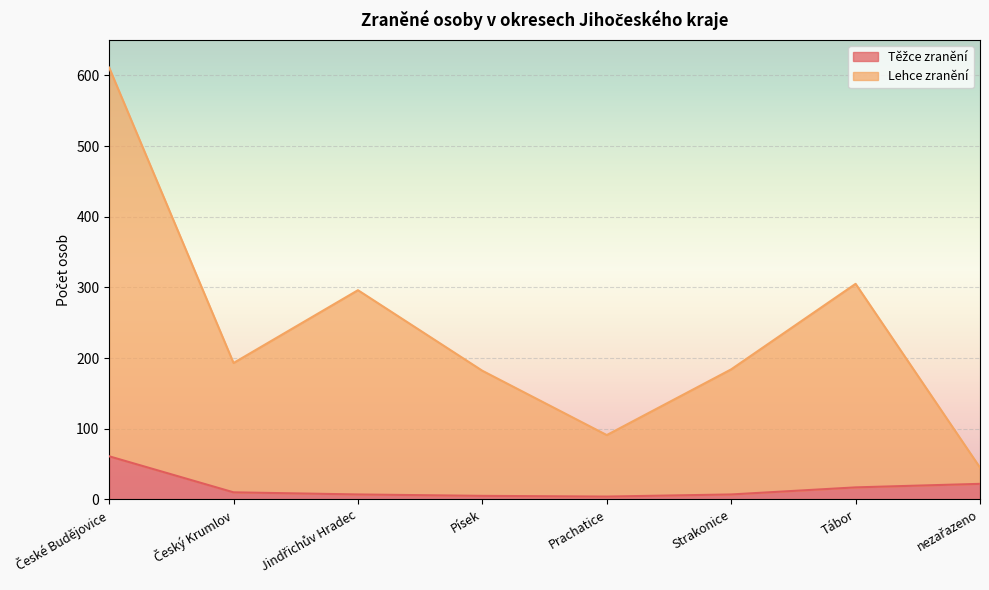

What are all the series names shown in the legend?

Těžce zranění, Lehce zranění